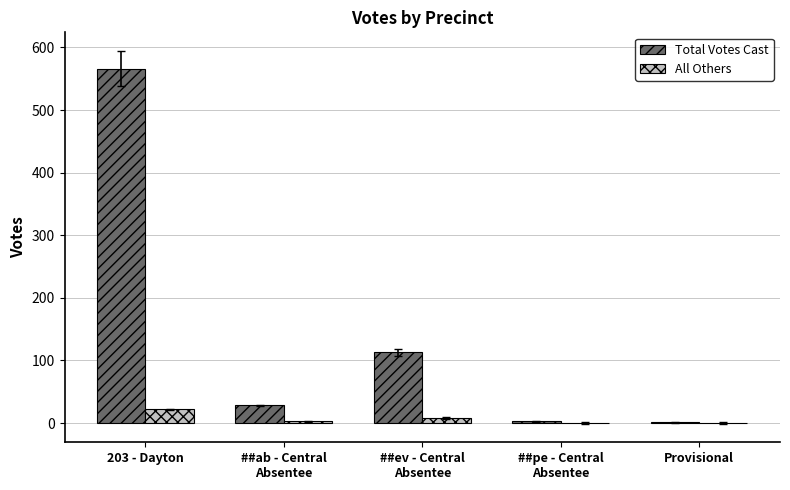

True or false: Total Votes Cast has a value of 255 at 203 - Dayton.

False